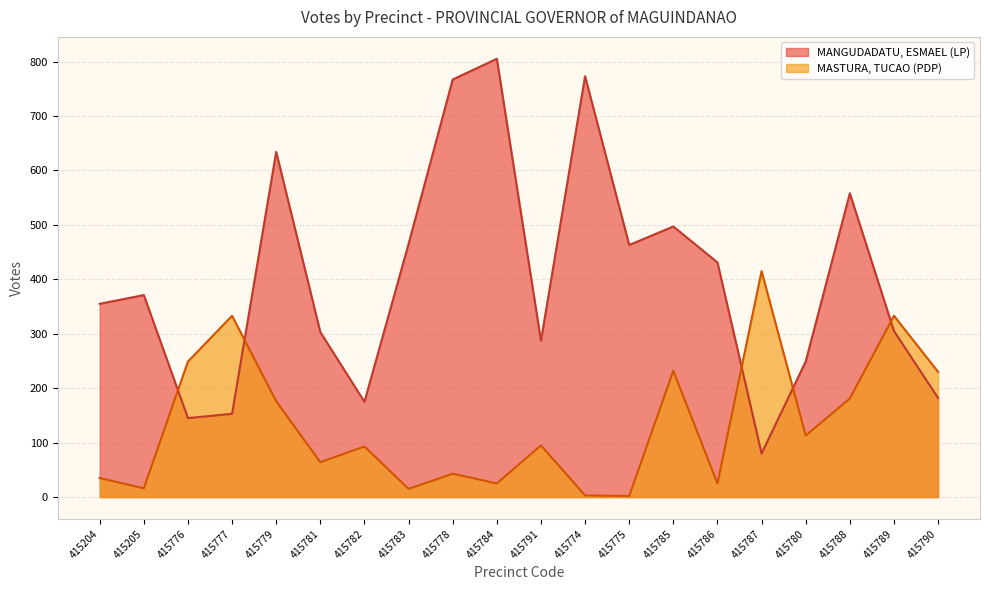

Reading right to left, list all the values displayed in this chart.

MANGUDADATU, ESMAEL (LP): 182	305	558	249	80	431	497	463	773	287	805	767	465	175	303	634	153	145	371	355
MASTURA, TUCAO (PDP): 230	333	181	113	415	25	232	2	3	95	25	43	15	93	64	176	333	249	16	35